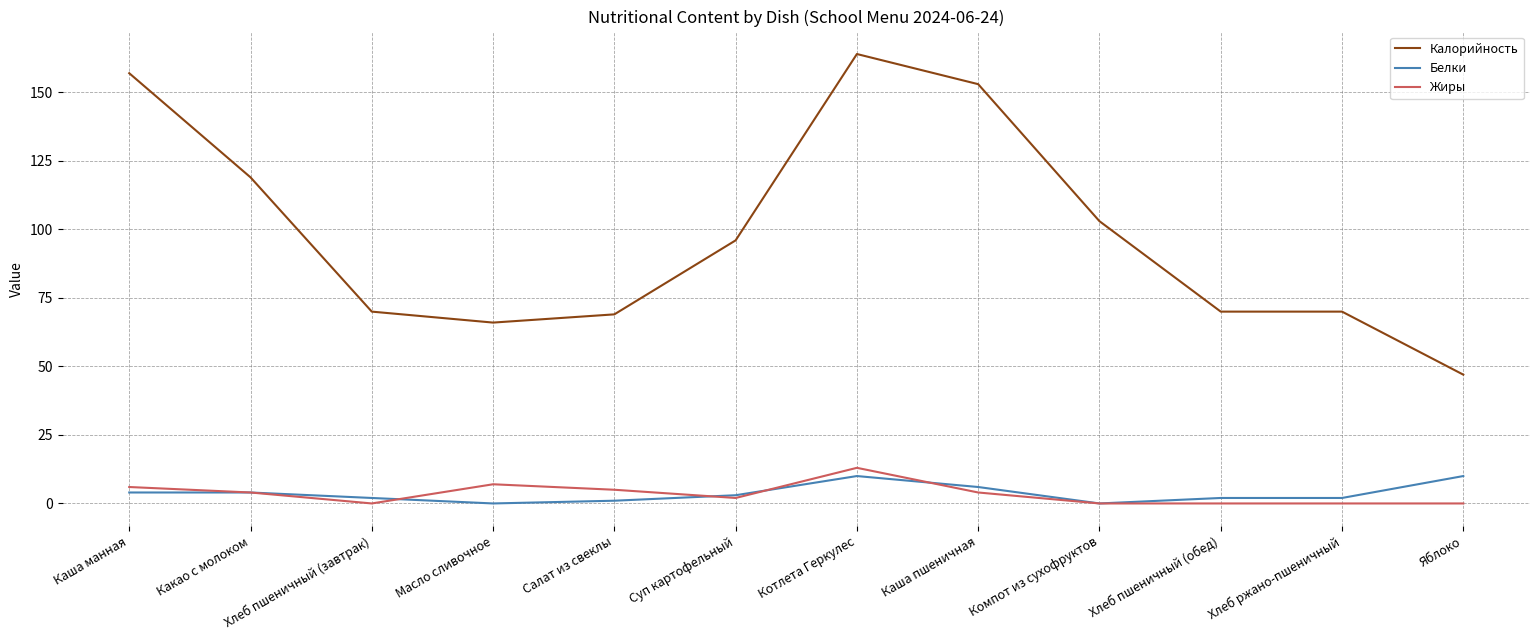

Where is the first local maximum for Калорийность?

Котлета Геркулес